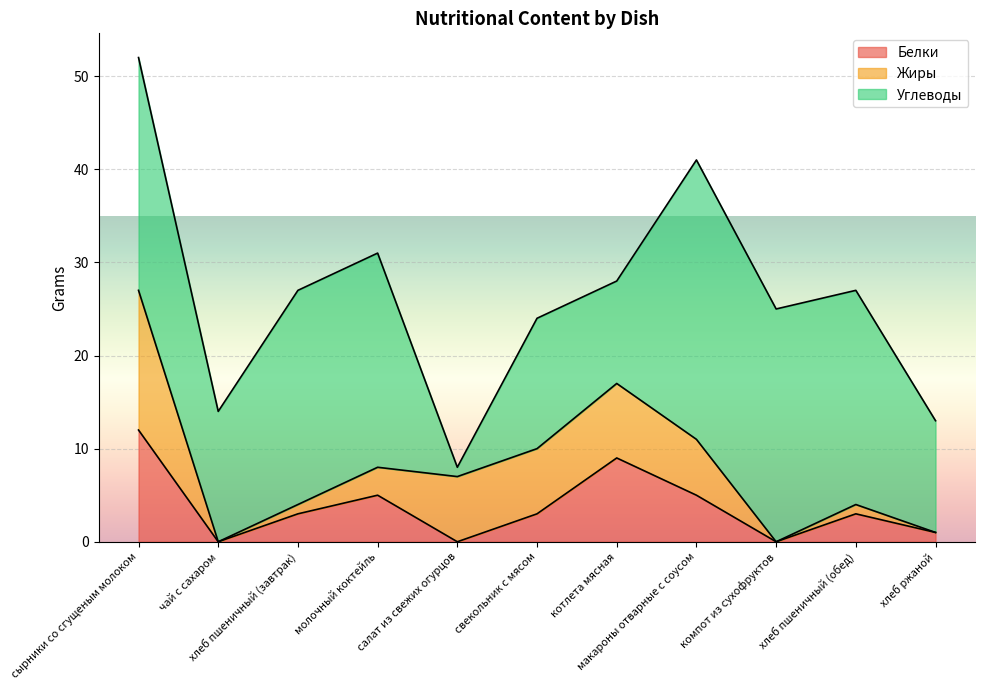

What is the label of the 6th point from the left?

свекольник с мясом